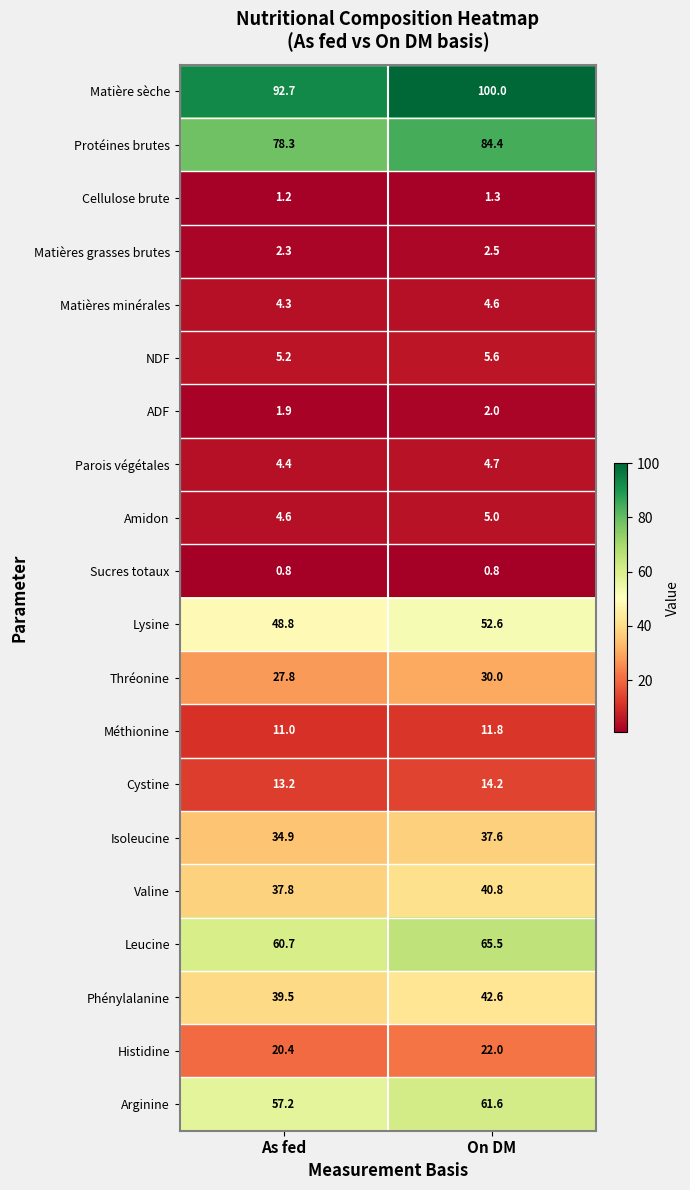

What is the difference between the highest and lowest values at On DM?

99.2